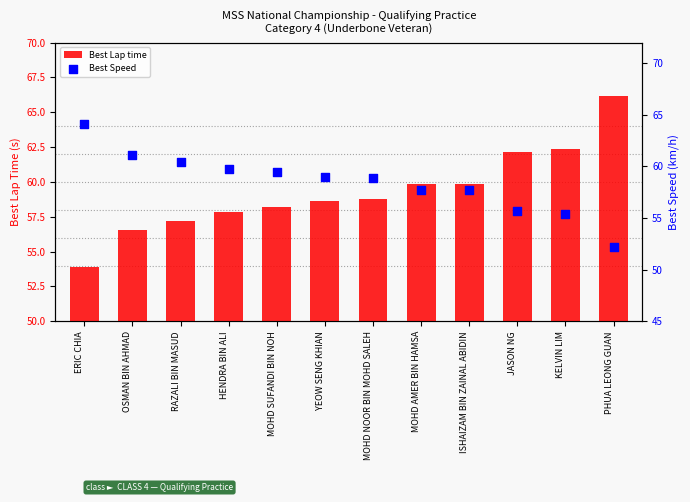

Which series has the widest spread of Y values?

Best Lap time